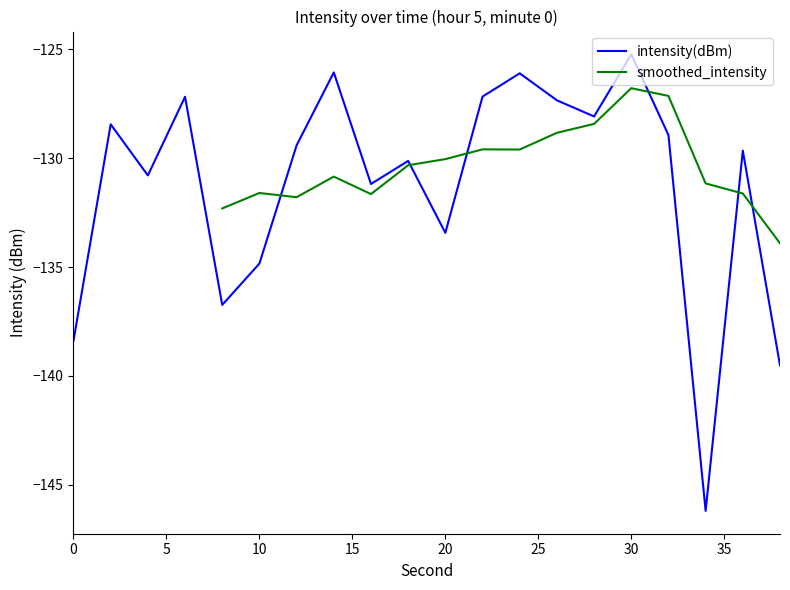

What is the value of the 6th point from the left?

-134.8